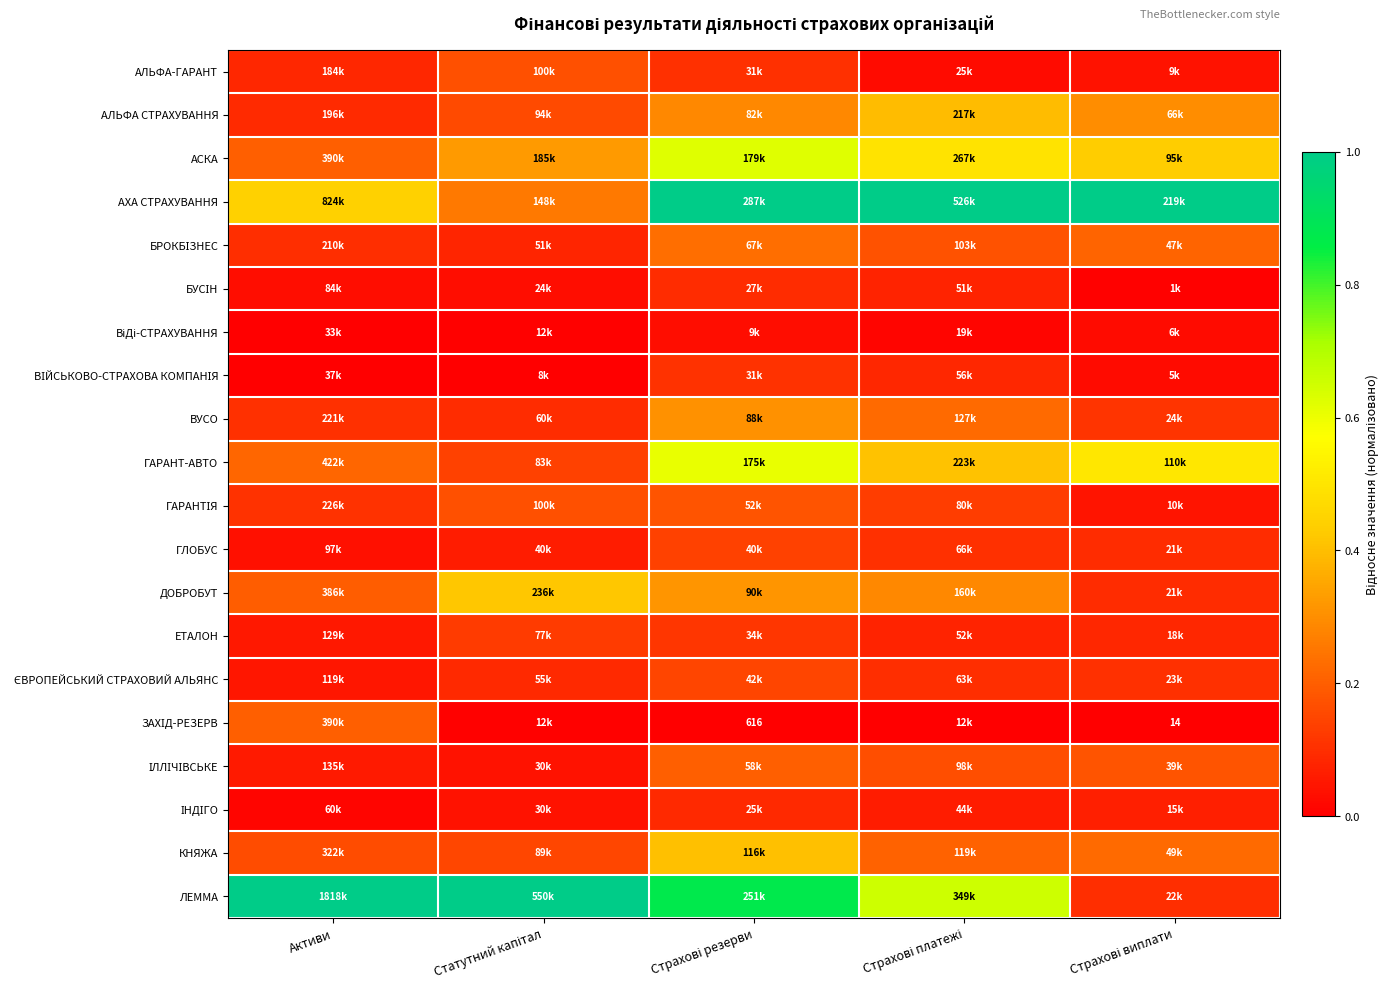

The value of ВУСО at Страхові виплати is 0.1. True or false?

True